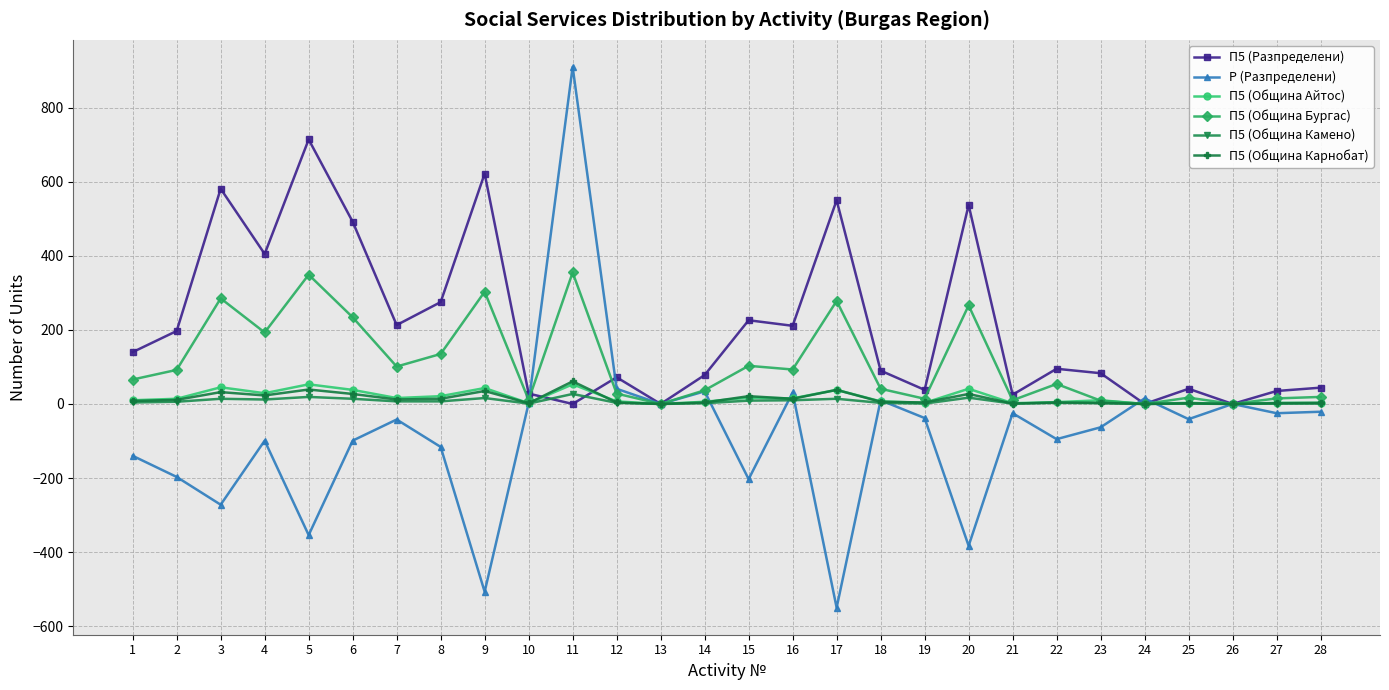

How many data points does each series have?

28